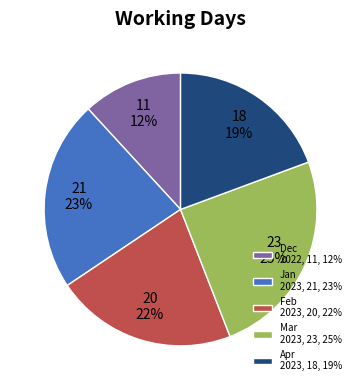

To the nearest percent, what is the difference between the Dec 2022, 11, 12% and Jan 2023, 21, 23% slice percentages?

11%